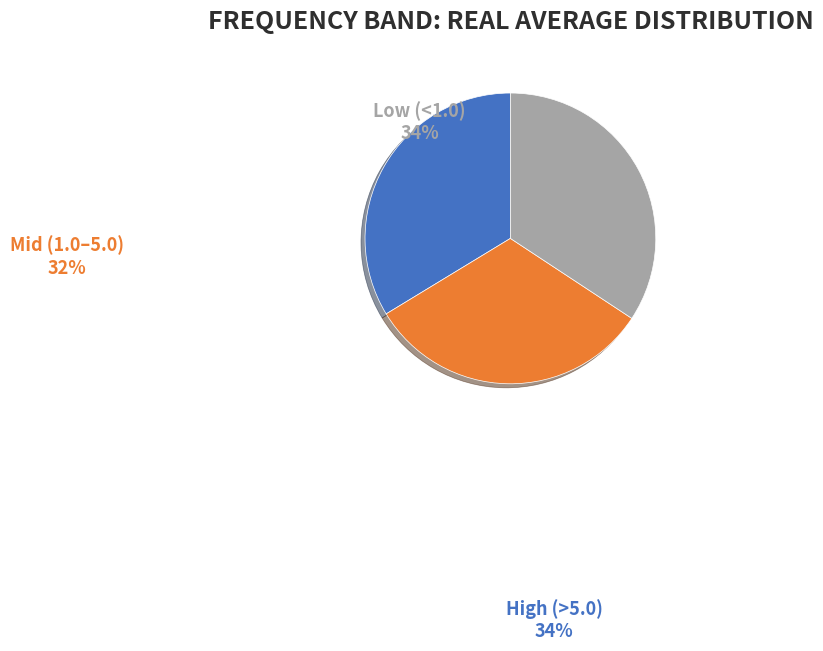

Is it true that 8568.0 is 1% of the pie?

True